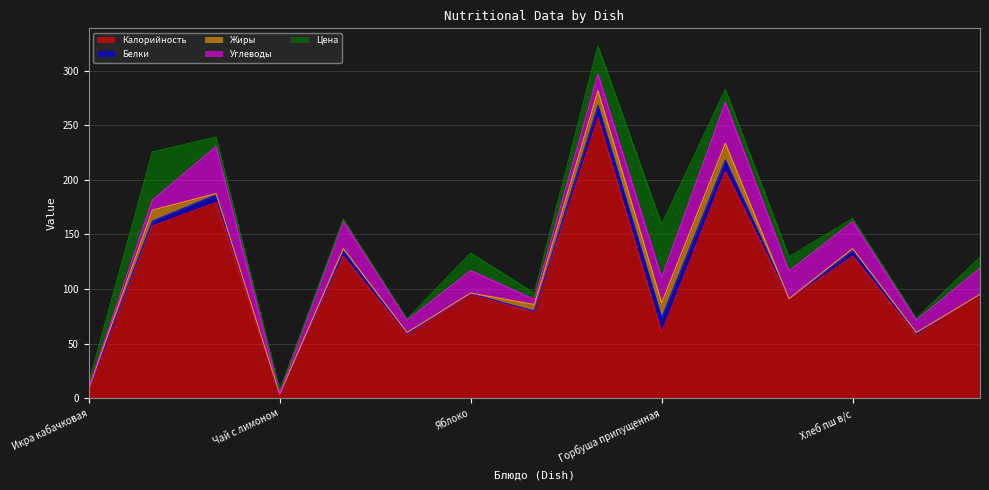

Reading left to right, extract all data points from this chart.

Калорийность: Икра кабачковая=7.8	Биточек мясной паровой=157.5	Макароны отварные=179.2	Чай с лимоном=3.4	Хлеб пшеничный=130.0	Хлеб ржано-пшеничный=57.3	Яблоко=94.8	Салат из свежей капусты=78.5	Рассольник Ленинградский=256.7	Горбуша припущенная=60.0	Рис припущенный=207.7	Сок фруктовый=90.0	Хлеб пш в/с=130.0	Хлеб рж-пшен.=57.3	Зефир=94.8
Белки: Икра кабачковая=0.7	Биточек мясной паровой=4.6	Макароны отварные=7.1	Чай с лимоном=0.2	Хлеб пшеничный=5.2	Хлеб ржано-пшеничный=2.3	Яблоко=0.8	Салат из свежей капусты=1.1	Рассольник Ленинградский=11.3	Горбуша припущенная=13.7	Рис припущенный=10.4	Сок фруктовый=1.0	Хлеб пш в/с=5.2	Хлеб рж-пшен.=2.3	Зефир=0.2
Жиры: Икра кабачковая=0.1	Биточек мясной паровой=10.1	Макароны отварные=1.0	Чай с лимоном=0.0	Хлеб пшеничный=1.7	Хлеб ржано-пшеничный=0.4	Яблоко=0.6	Салат из свежей капусты=6.1	Рассольник Ленинградский=13.5	Горбуша припущенная=13.5	Рис припущенный=15.4	Сок фруктовый=0.0	Хлеб пш в/с=1.7	Хлеб рж-пшен.=0.4	Зефир=0.0
Углеводы: Икра кабачковая=1.0	Биточек мясной паровой=9.1	Макароны отварные=43.1	Чай с лимоном=0.2	Хлеб пшеничный=24.8	Хлеб ржано-пшеничный=11.3	Яблоко=20.6	Салат из свежей капусты=4.7	Рассольник Ленинградский=15.1	Горбуша припущенная=23.1	Рис припущенный=37.6	Сок фруктовый=25.4	Хлеб пш в/с=24.8	Хлеб рж-пшен.=11.3	Зефир=23.9
Цена: Икра кабачковая=4.4	Биточек мясной паровой=44.1	Макароны отварные=8.7	Чай с лимоном=3.5	Хлеб пшеничный=2.3	Хлеб ржано-пшеничный=1.1	Яблоко=16.0	Салат из свежей капусты=5.6	Рассольник Ленинградский=25.9	Горбуша припущенная=48.6	Рис припущенный=11.5	Сок фруктовый=12.9	Хлеб пш в/с=2.9	Хлеб рж-пшен.=1.6	Зефир=10.0